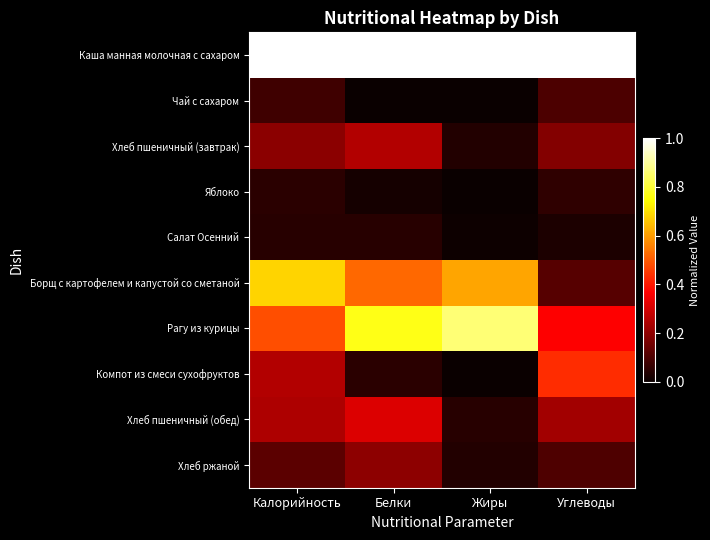

Which category has the highest value across all series?

Калорийность